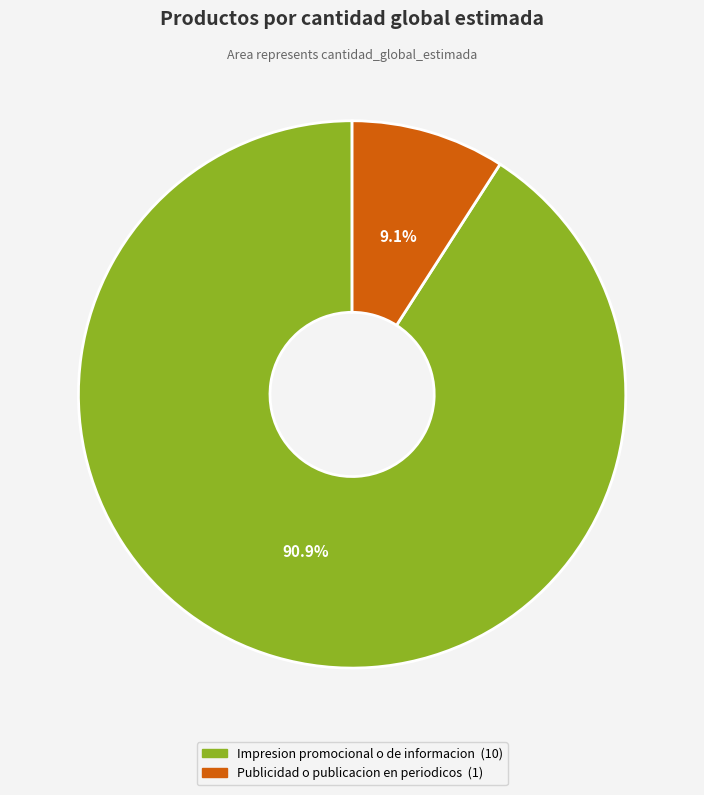

How many slices are in this pie chart?

2